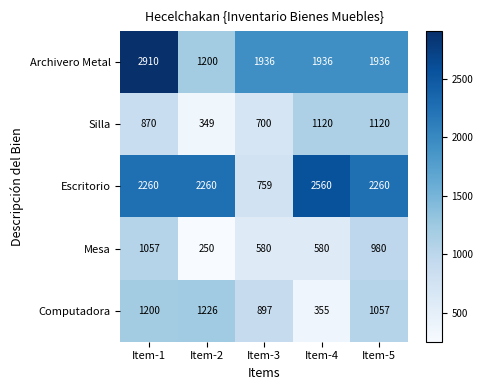

What value does the Computadora series have at Item-3, to the nearest 50?

900